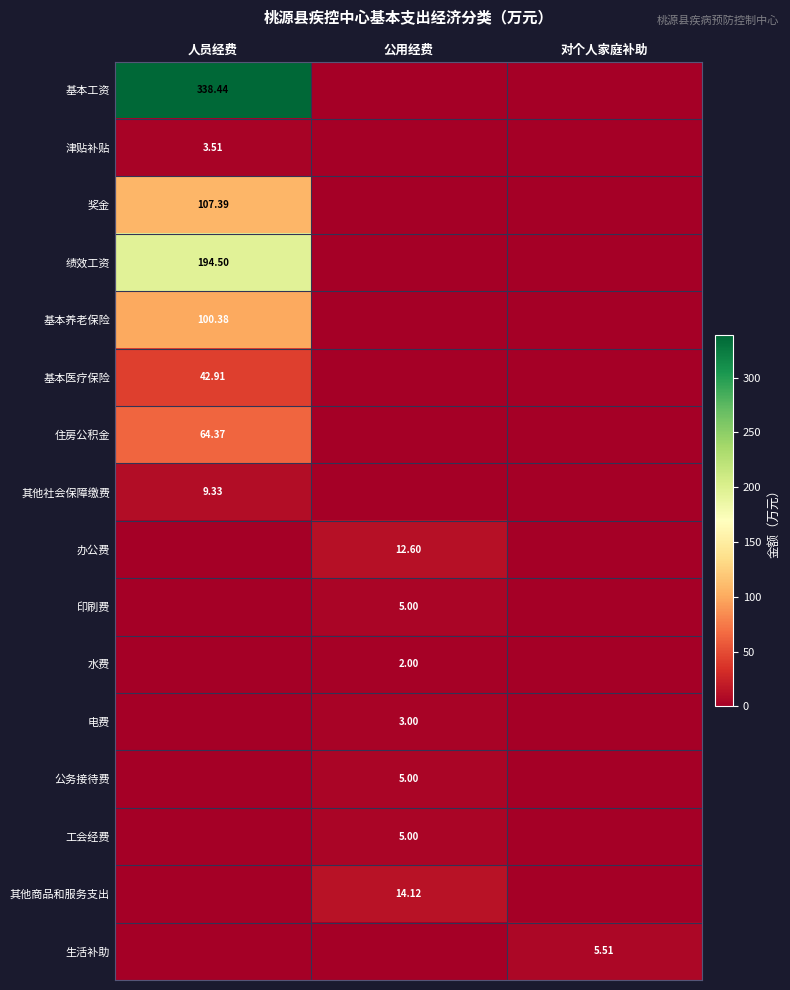

Which category has the lowest value across all series?

公用经费